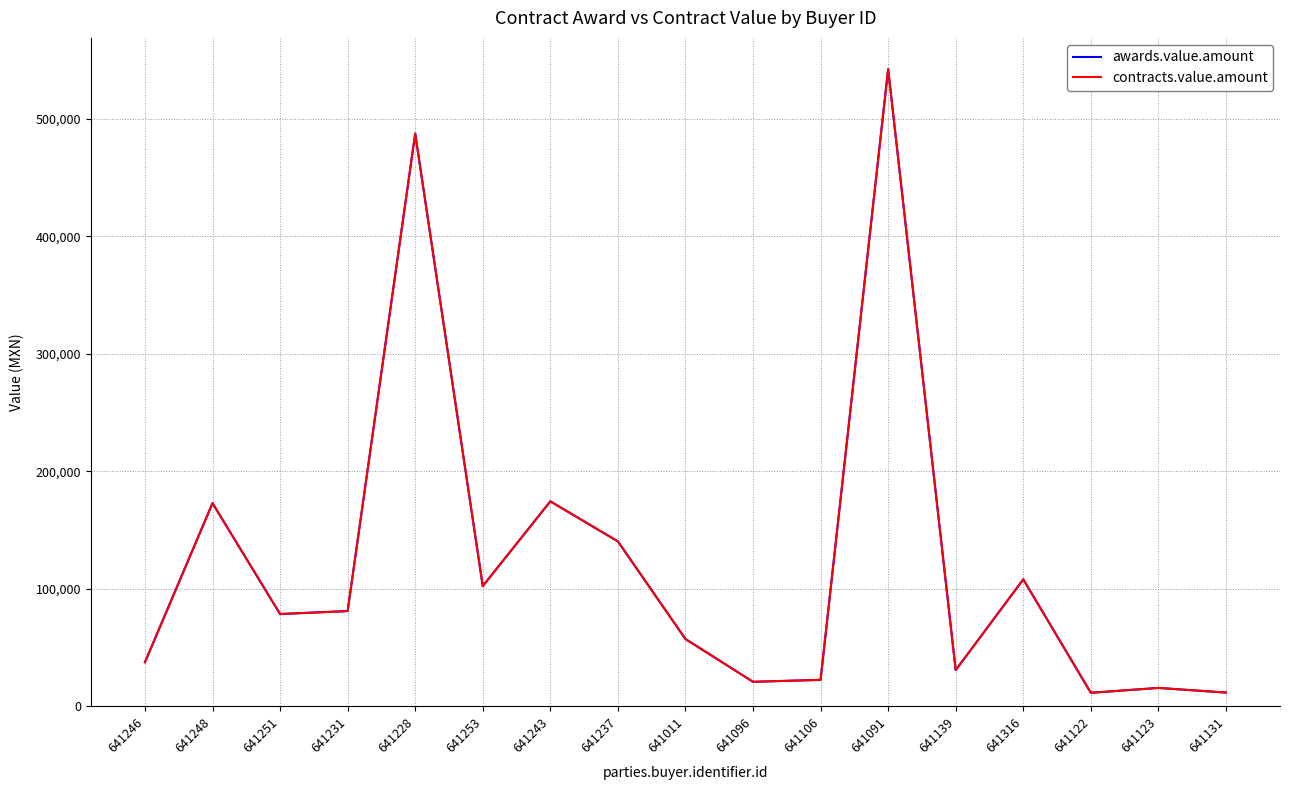

Is this an area chart (filled region under the line)?

No